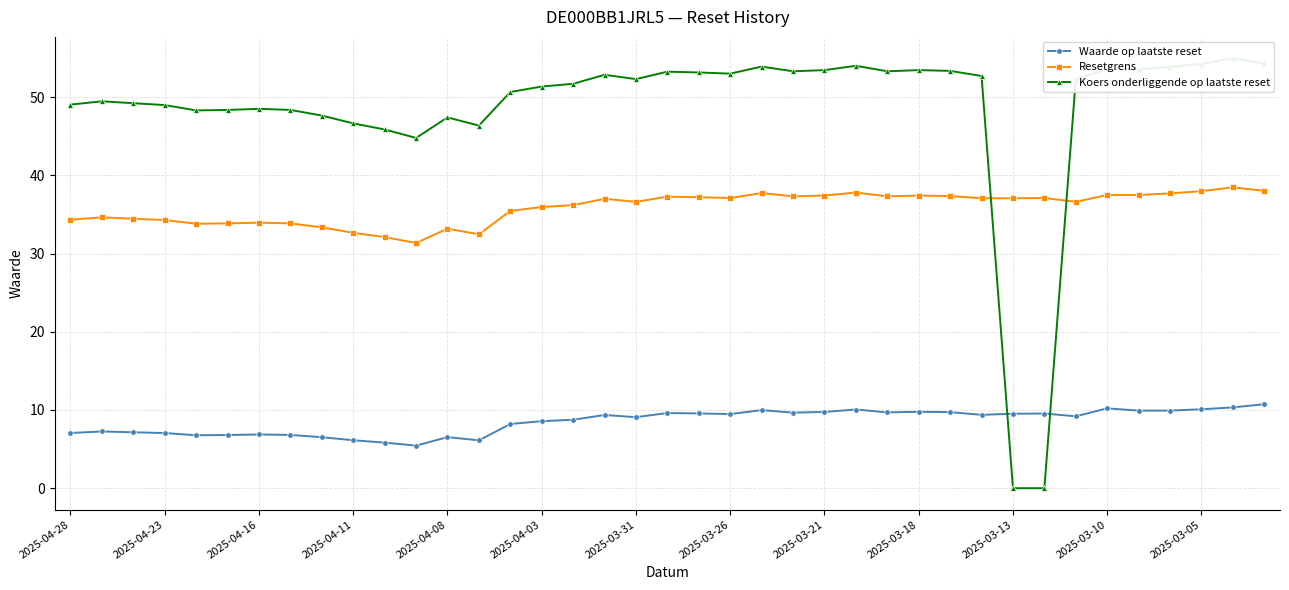

Is this an area chart (filled region under the line)?

No